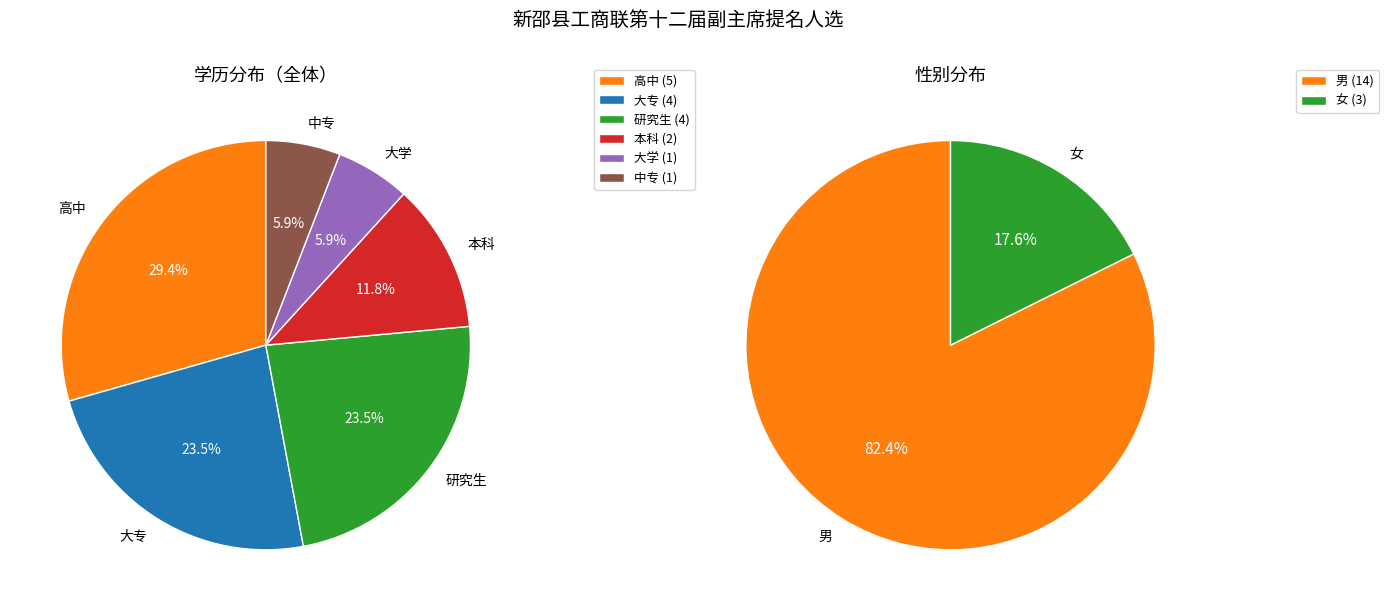

How many slices are in this pie chart?

6